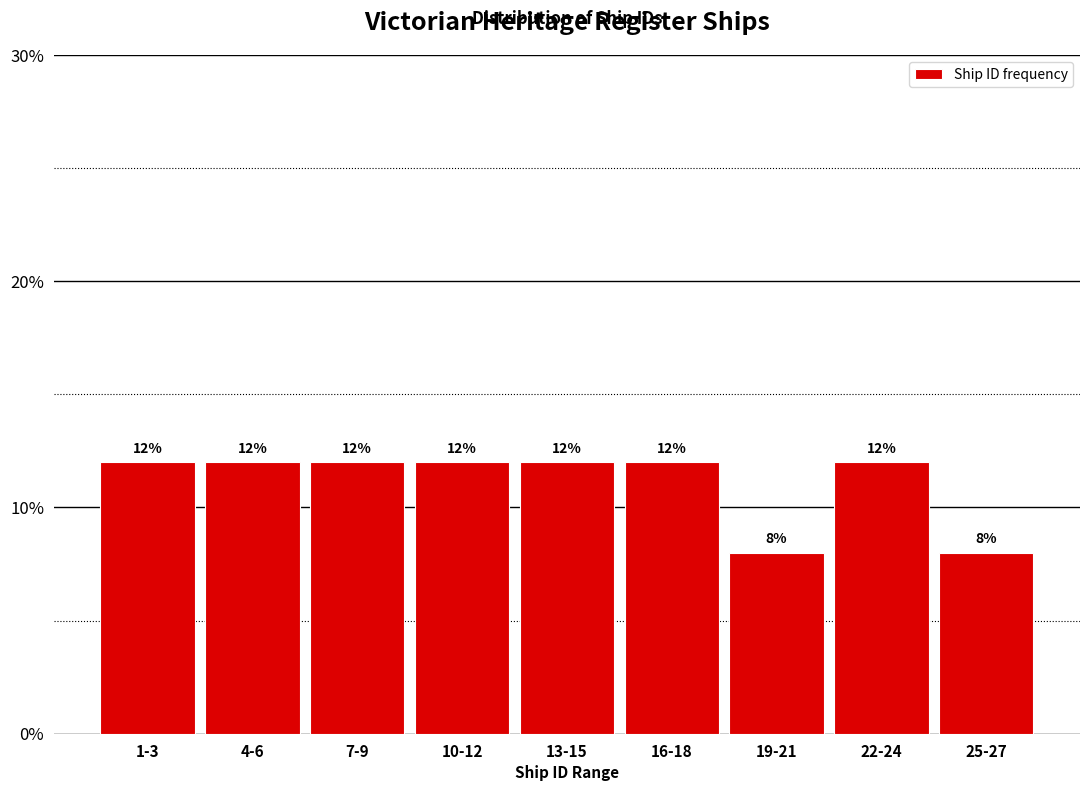

Reading left to right, what are all the values shown in this chart?

1-3=12	4-6=12	7-9=12	10-12=12	13-15=12	16-18=12	19-21=8	22-24=12	25-27=8